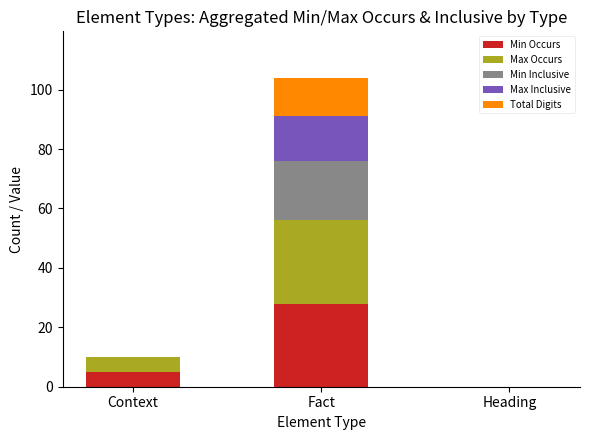

What is the maximum value for Min Occurs?

28